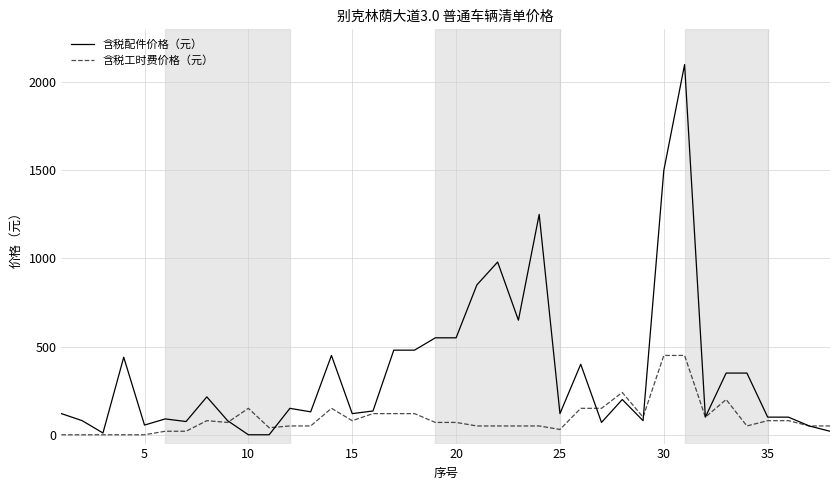

Rank the series by their average value, from highest to lowest.

含税配件价格（元）, 含税工时费价格（元）